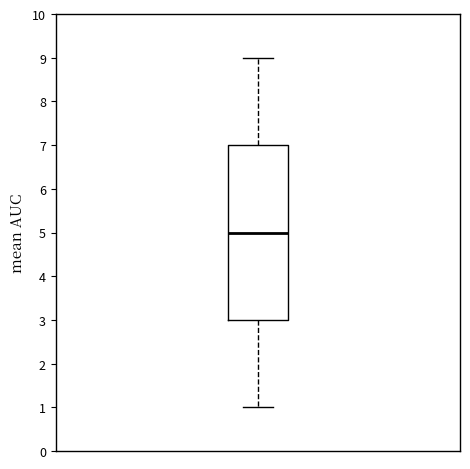

Transcribe this box plot: give where the median line is, the range the box spans, and where the two whiskers end, as read against the y-axis. The values are not printed on the chart, so give them approximately, as read against the axis.

median 5, box 3 to 7, whiskers 1 to 9